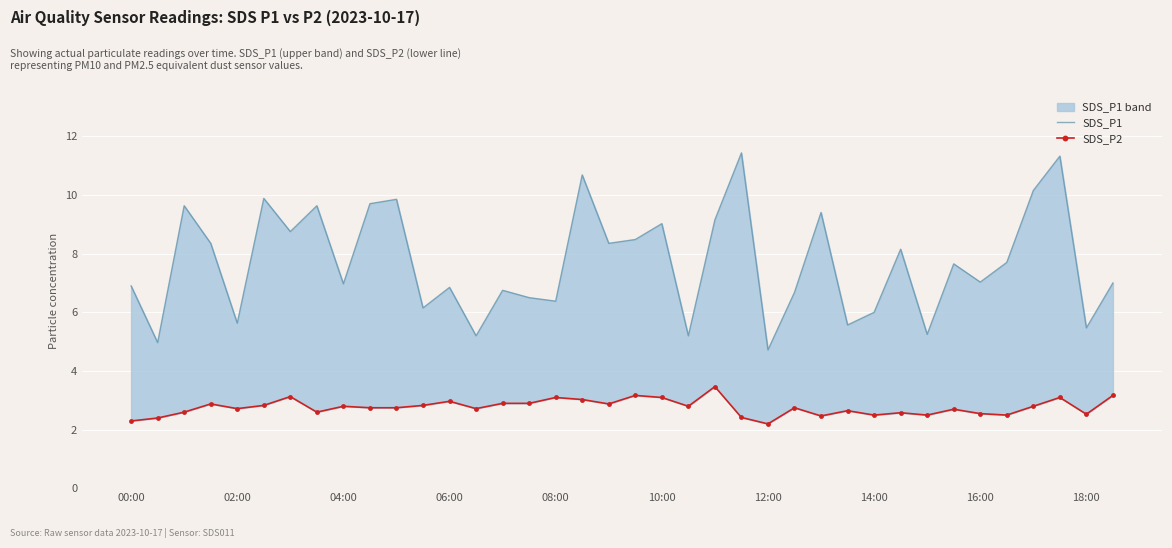

Is the value of SDS_P2 at 12:00 greater than the value of SDS_P1 at 25?

No